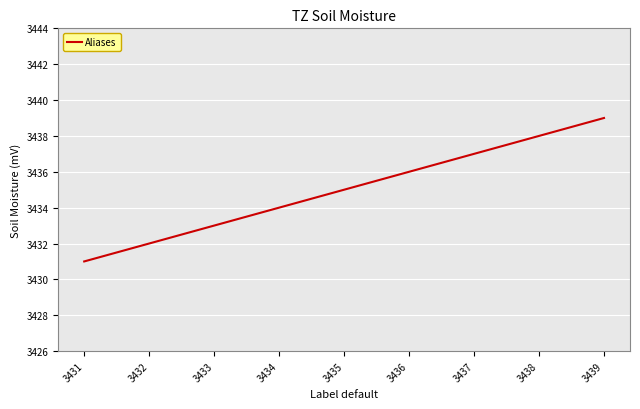

List the labels in order of value, largest first.

3439, 3438, 3437, 3436, 3435, 3434, 3433, 3432, 3431